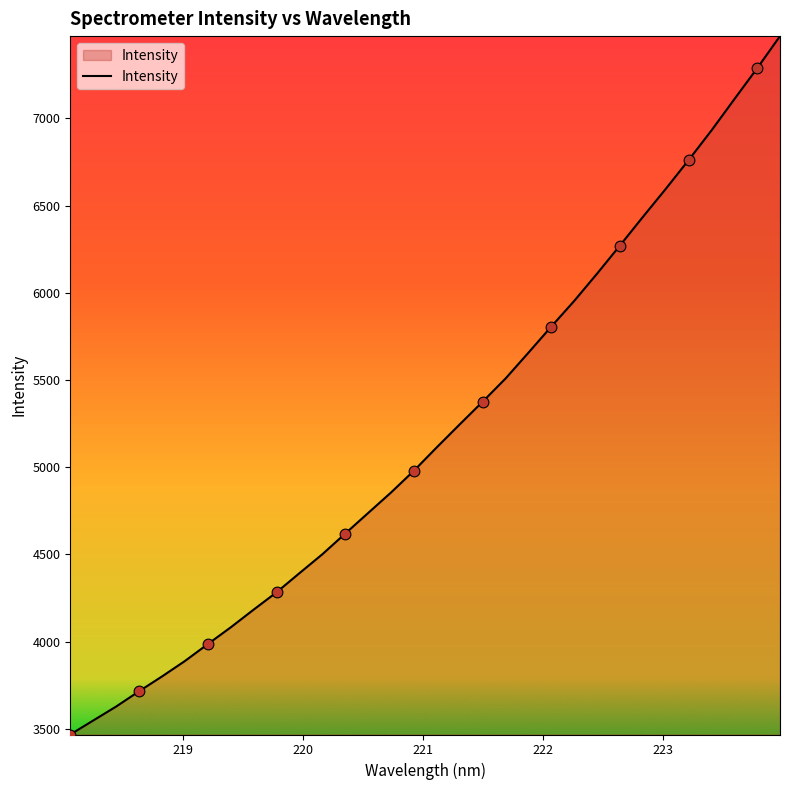

What is the difference between the maximum and minimum values?

4004.5